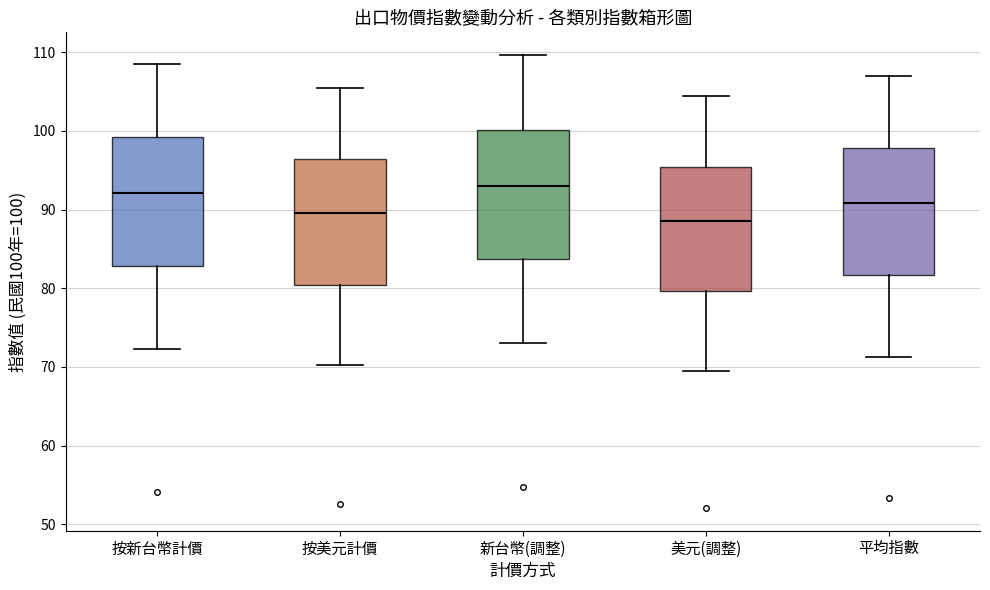

Reading left to right, read every box against the y-axis: the position of its median line, the range the box covers, and the ends of its whiskers. The values are not printed on the chart, so give them approximately, as read against the axis.

按新台幣計價: median 92, box 83 to 99, whiskers 72 to 109
按美元計價: median 90, box 80 to 96, whiskers 70 to 105
新台幣(調整): median 93, box 84 to 100, whiskers 73 to 110
美元(調整): median 89, box 80 to 95, whiskers 70 to 104
平均指數: median 91, box 82 to 98, whiskers 71 to 107